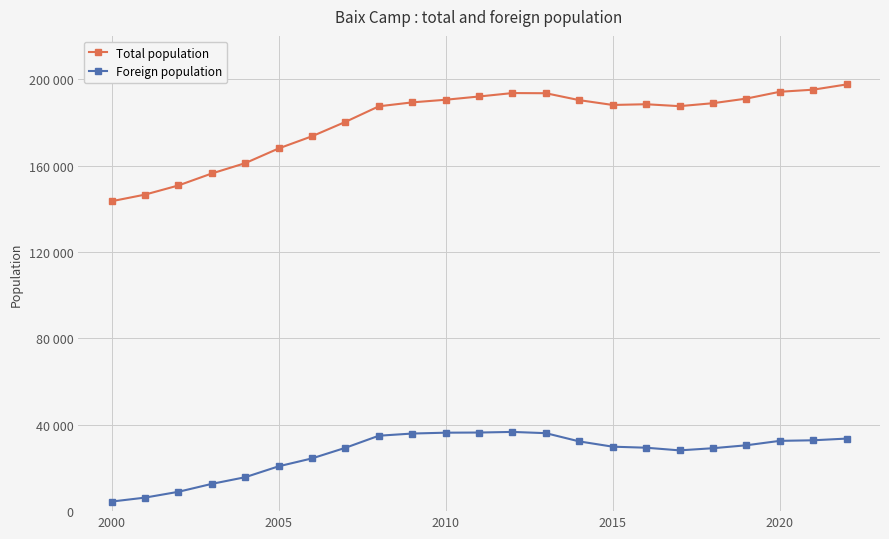

Is this an area chart (filled region under the line)?

No